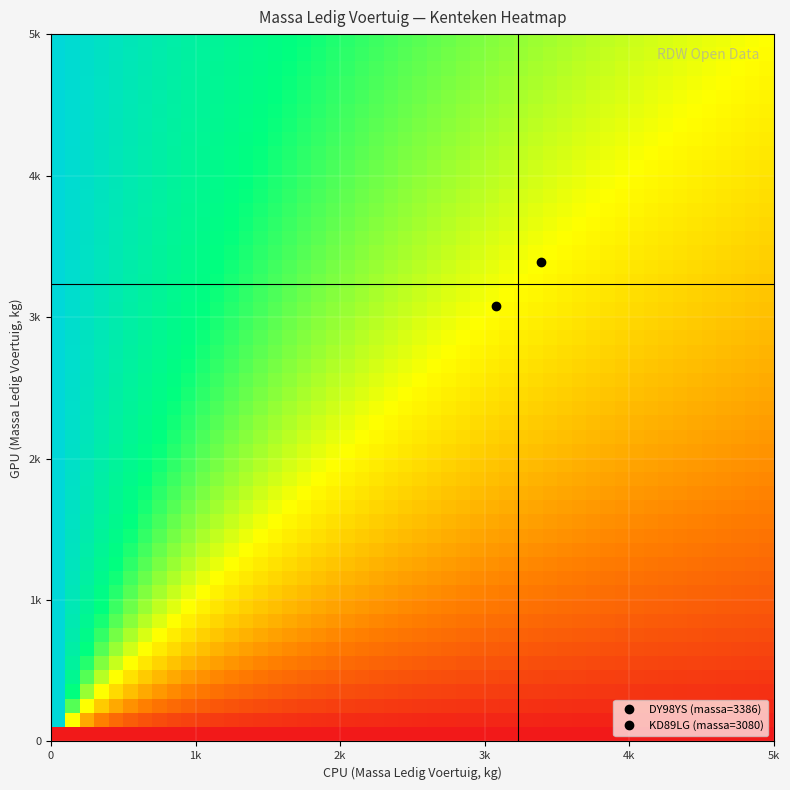

Which series has the widest spread of values?

DY98YS